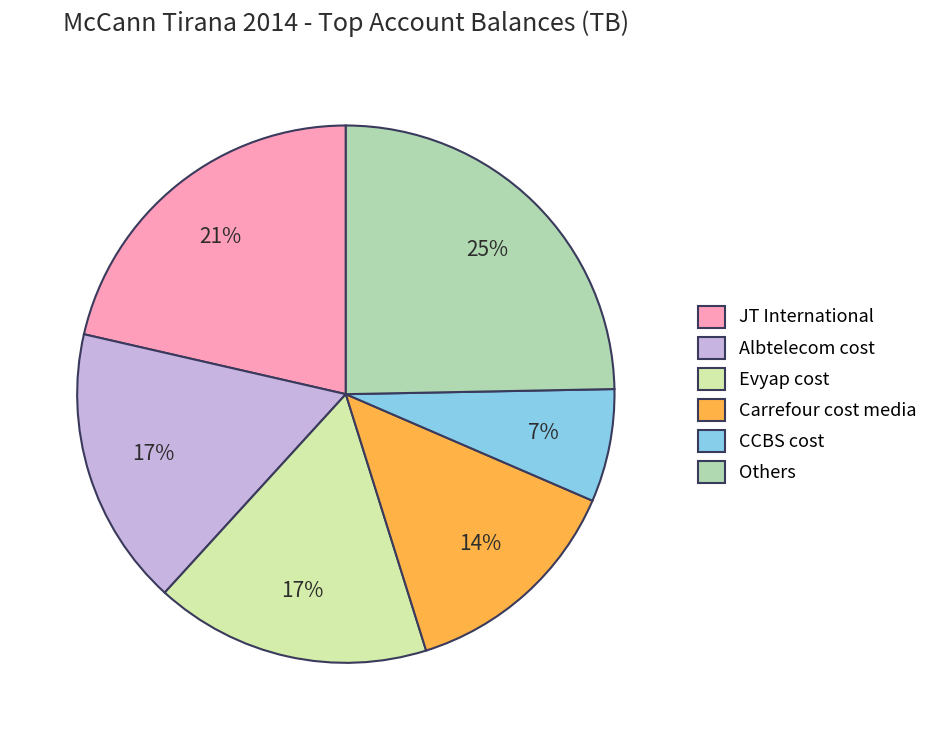

How many slices are in this pie chart?

6